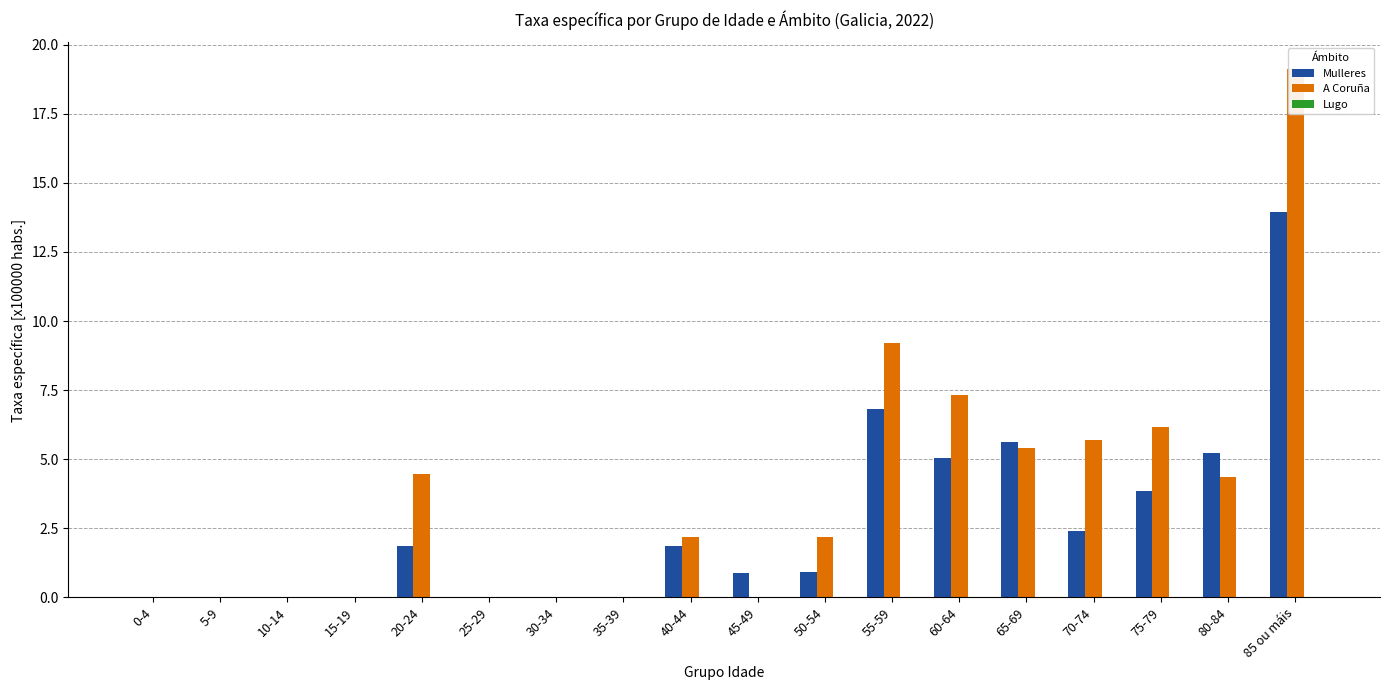

Reading left to right, extract all data points from this chart.

Mulleres: 0.0	0.0	0.0	0.0	1.9	0.0	0.0	0.0	1.9	0.9	0.9	6.8	5.1	5.6	2.4	3.8	5.2	13.9
A Coruña: 0.0	0.0	0.0	0.0	4.5	0.0	0.0	0.0	2.2	0.0	2.2	9.2	7.3	5.4	5.7	6.2	4.3	19.1
Lugo: 0.0	0.0	0.0	0.0	0.0	0.0	0.0	0.0	0.0	0.0	0.0	0.0	0.0	0.0	0.0	0.0	0.0	0.0